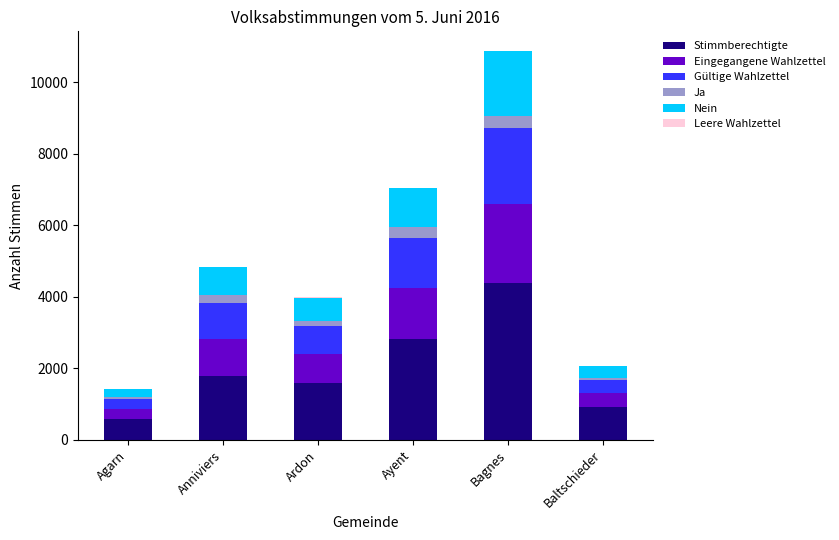

What is the highest value of the Stimmberechtigte series?

4388